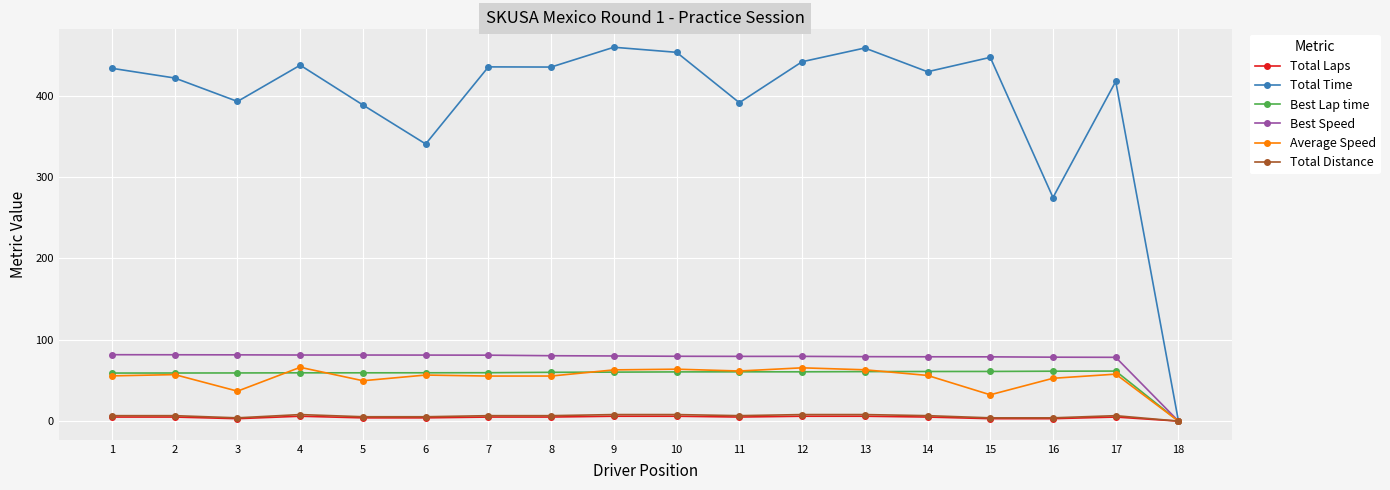

Read the Best Lap time value at 8.

60.0